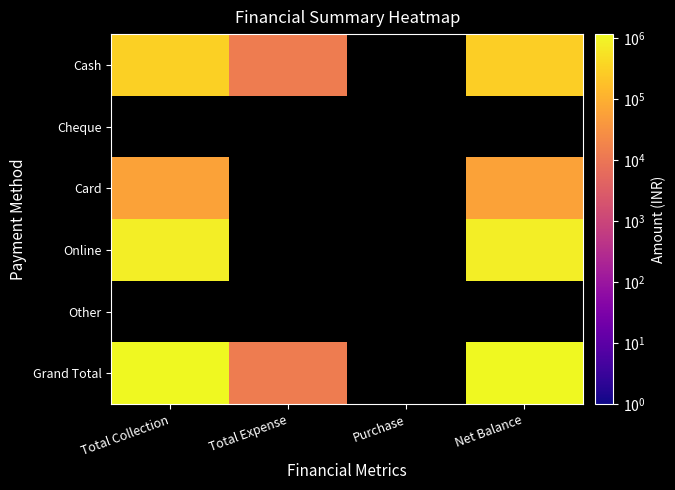

What is the greatest value displayed?

1147505.0